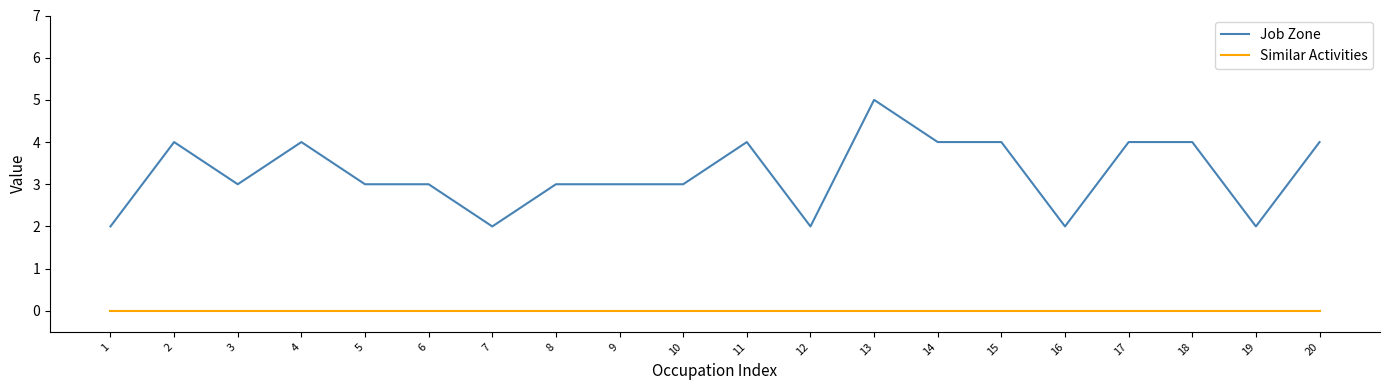

The value of Similar Activities at 4 is 0. True or false?

True